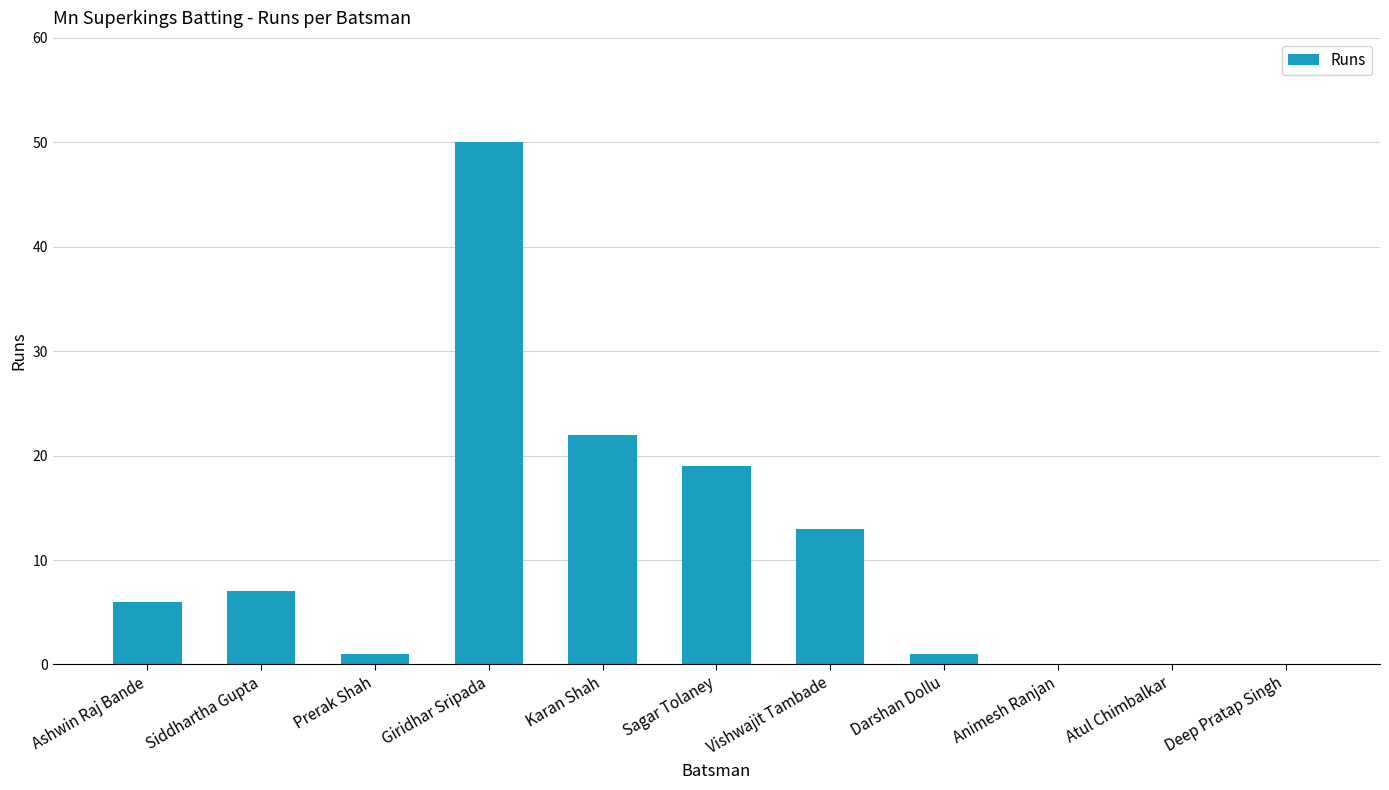

Where is the data nearest to the value 25?

Karan Shah